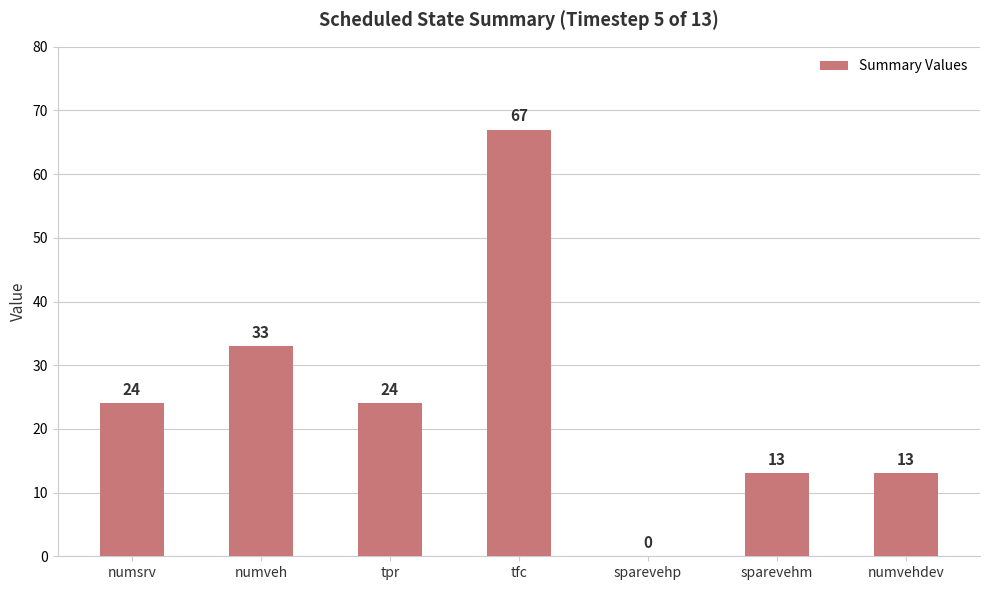

What is the sum of all values?

174